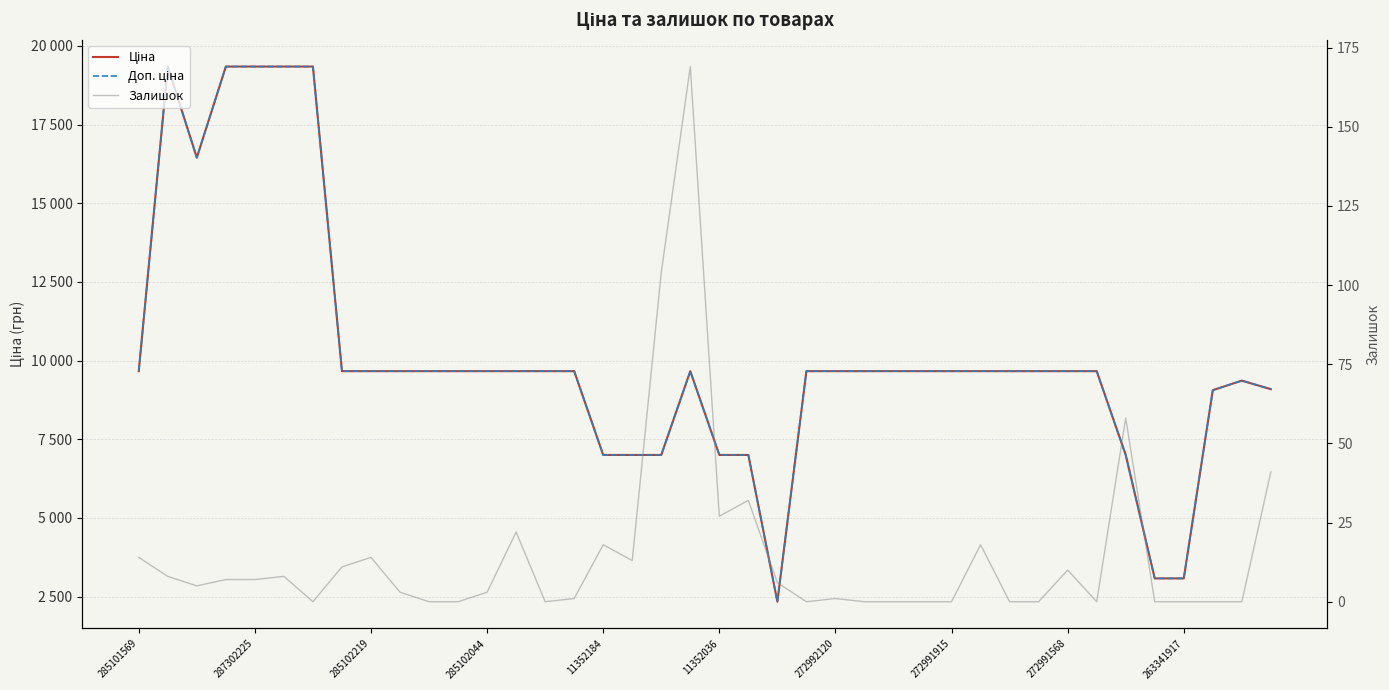

True or false: Залишок and Ціна cross at least once.

False